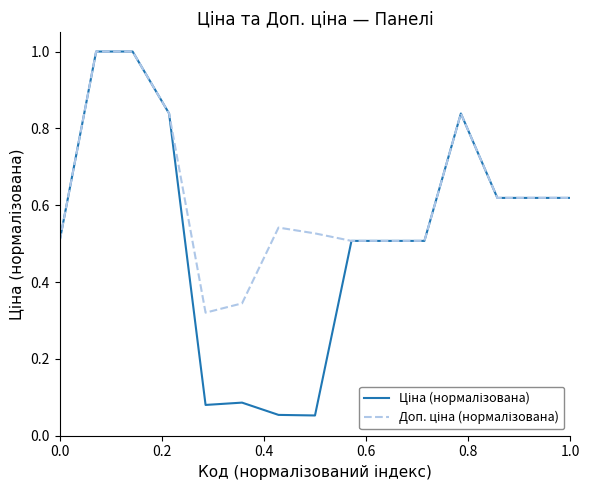

What is the maximum value shown in the chart?

1.0